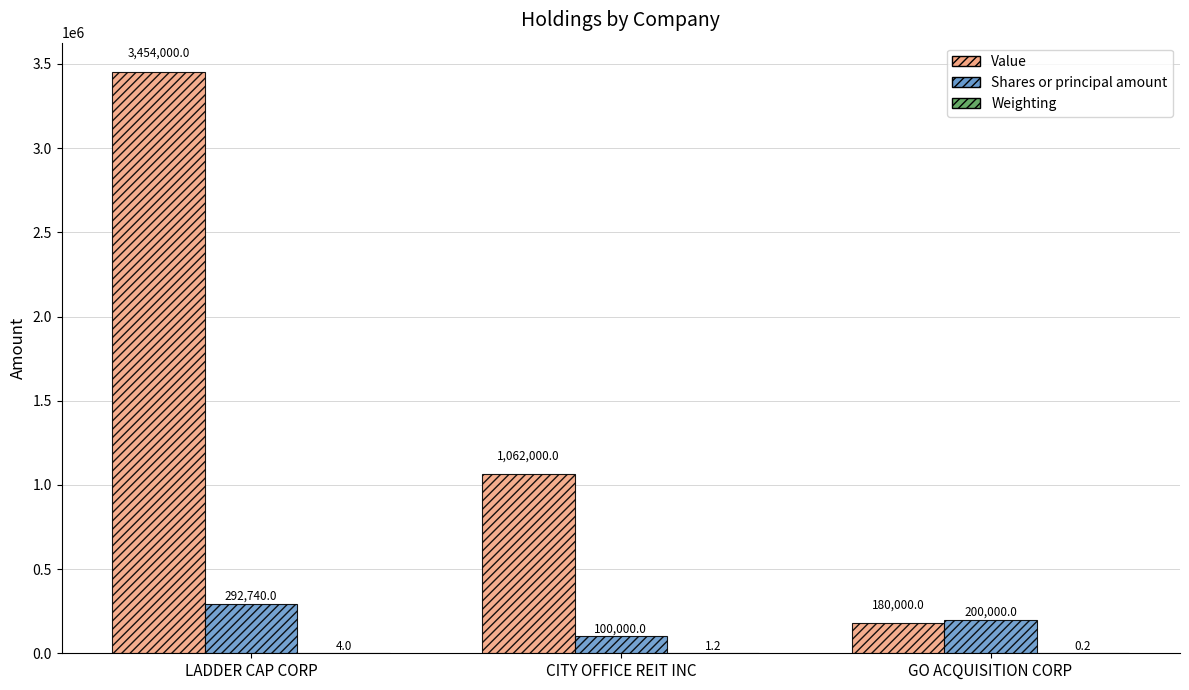

The value of Value at CITY OFFICE REIT INC is 236665.4. True or false?

False